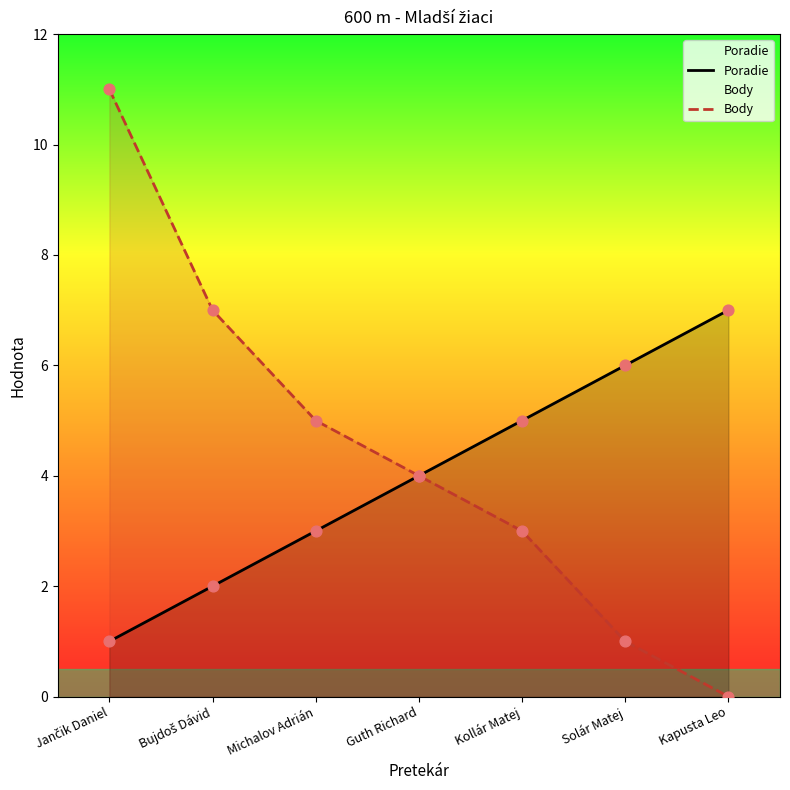

What is the total value across all series at Kapusta Leo?

7